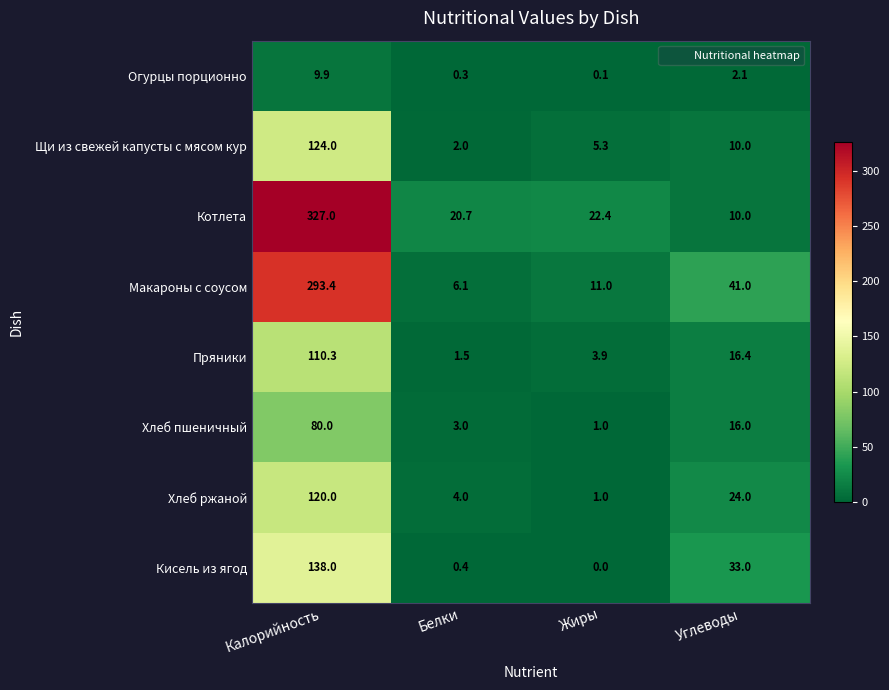

At which category does the chart reach its minimum across all series?

Жиры